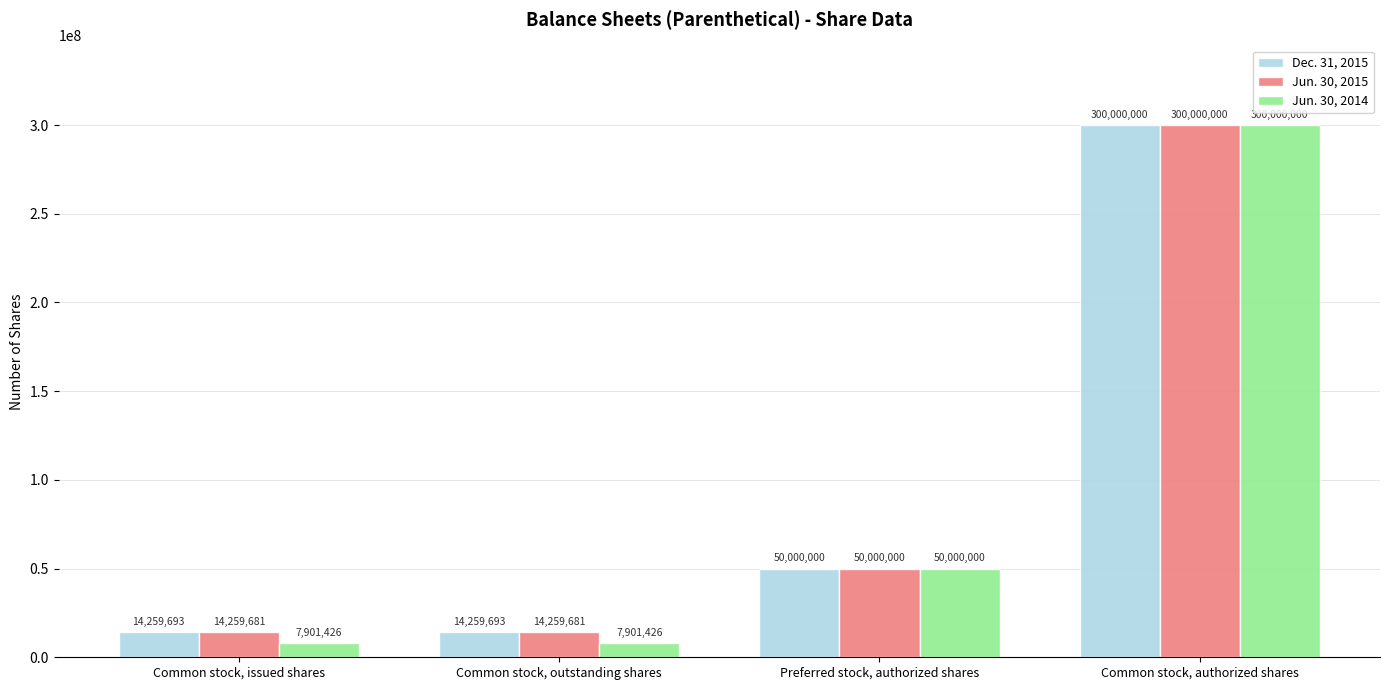

How many bars are there in each group?

3